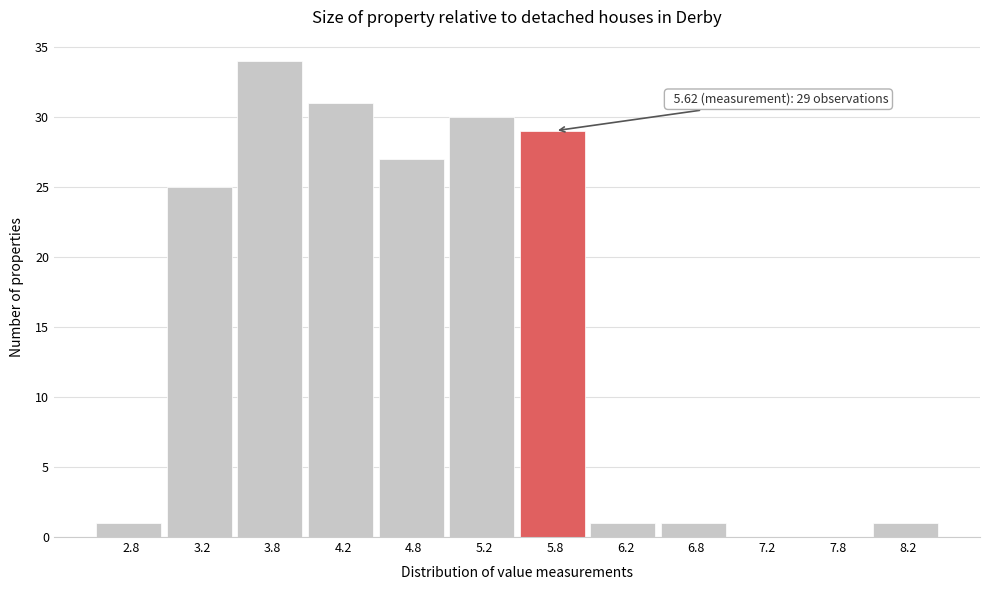

Over which range of the x-axis is the bar tallest?

3.5 to 4.0